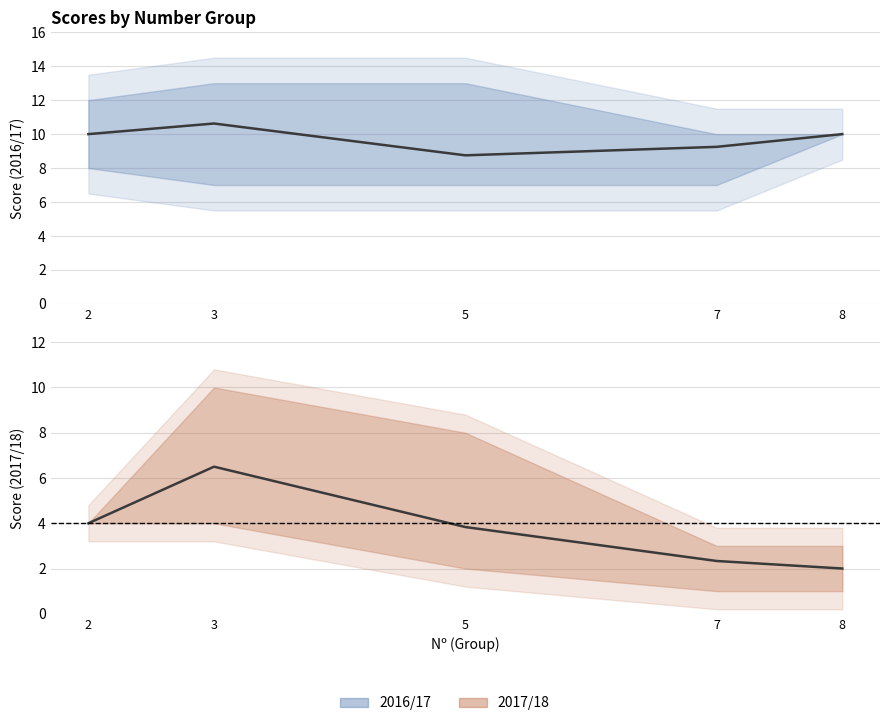

What is the maximum value for 2017/18?

10